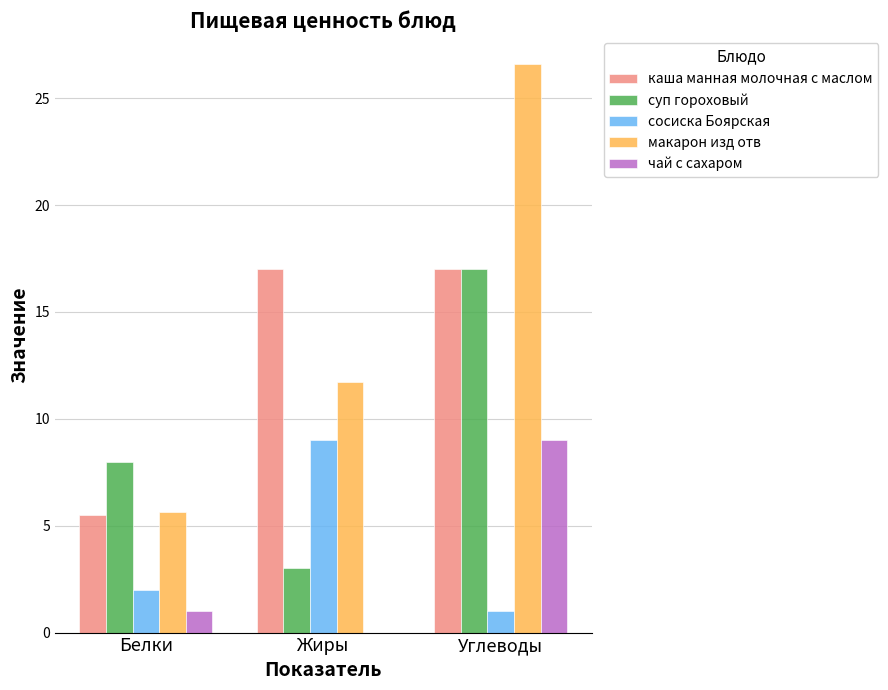

Is the value of каша манная молочная с маслом at Жиры greater than the value of сосиска Боярская at Углеводы?

Yes